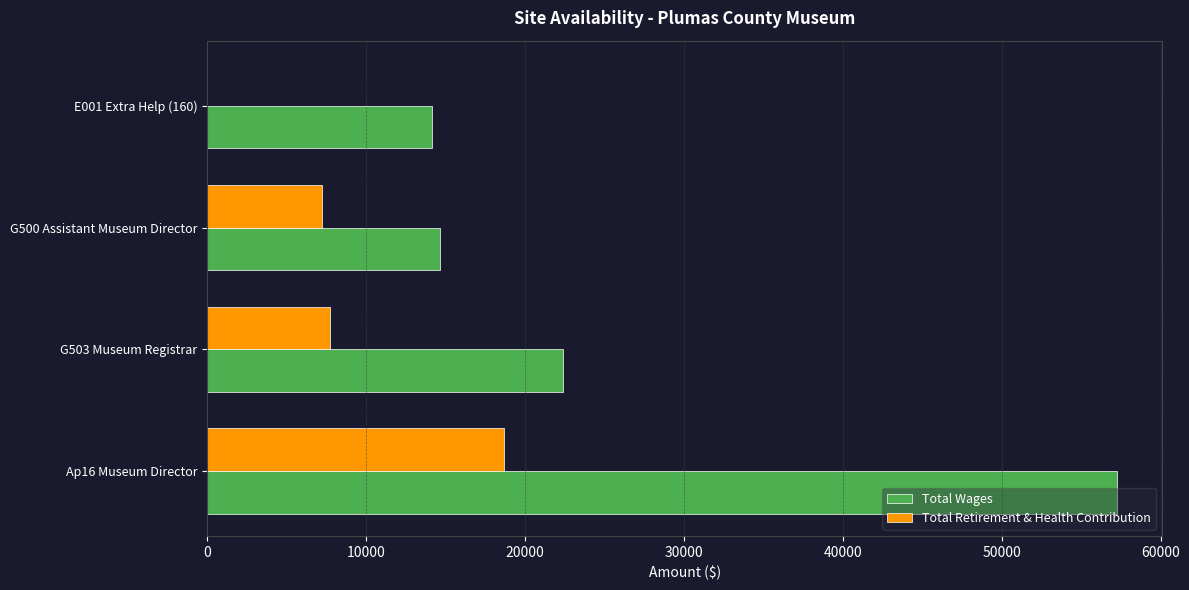

At which label is Total Retirement & Health Contribution closest to 9335?

G503 Museum Registrar